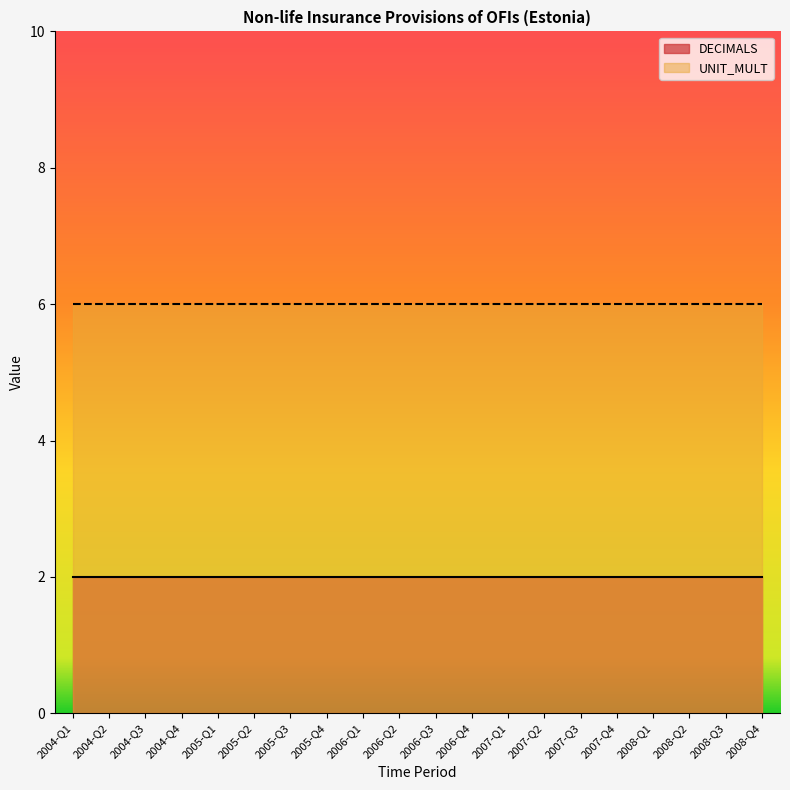

What is the label of the 12th point from the left?

2006-Q4